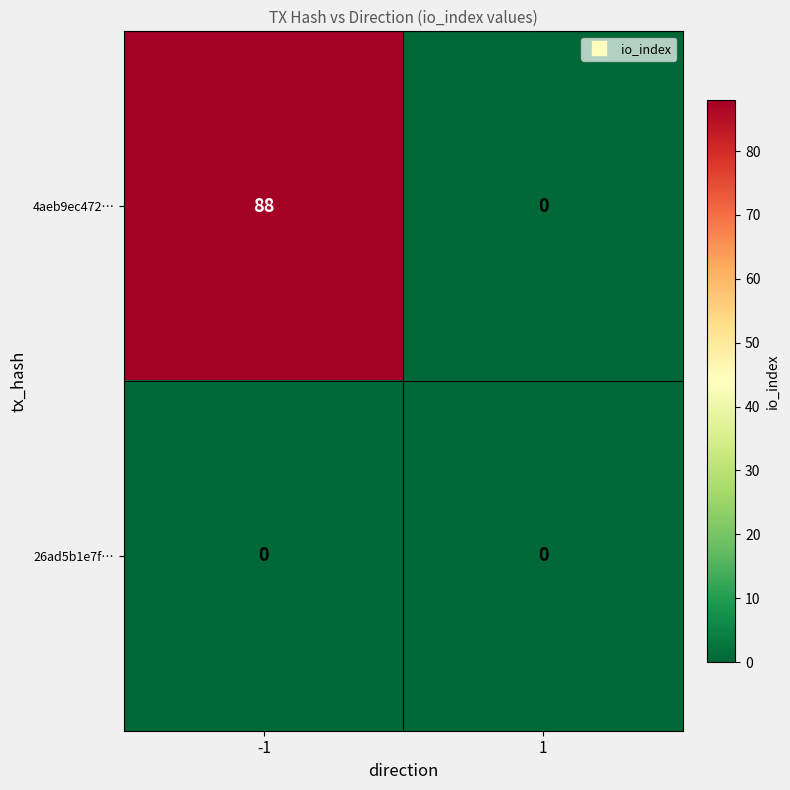

The 26ad5b1e7f… series shows 0 at 1. True or false?

True